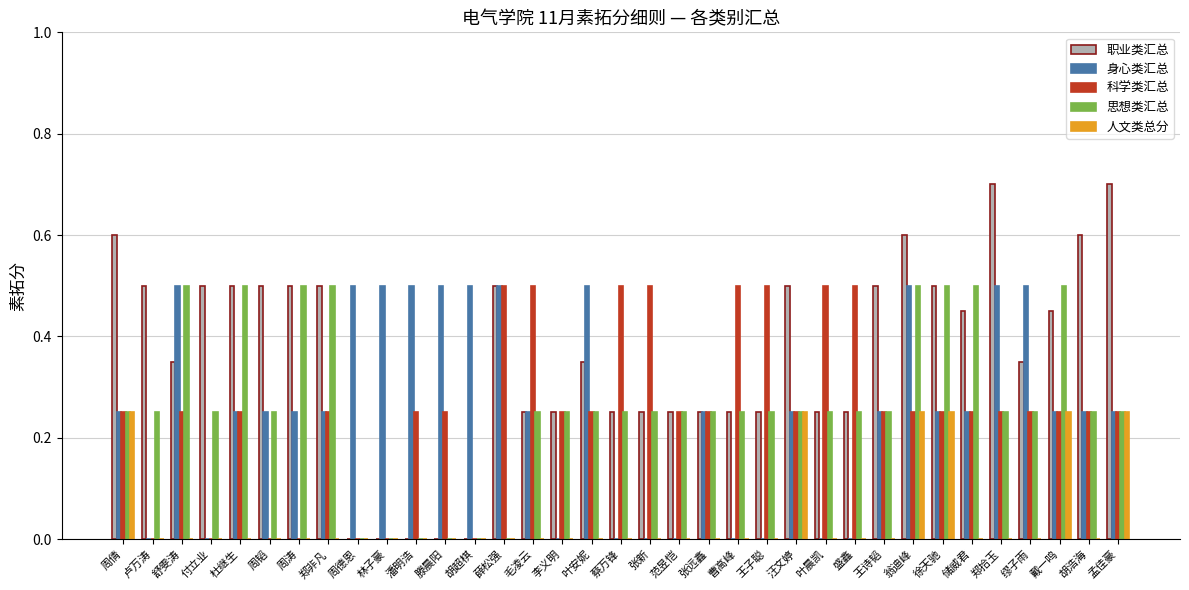

What is the sum of all 科学类汇总 values?

9.0